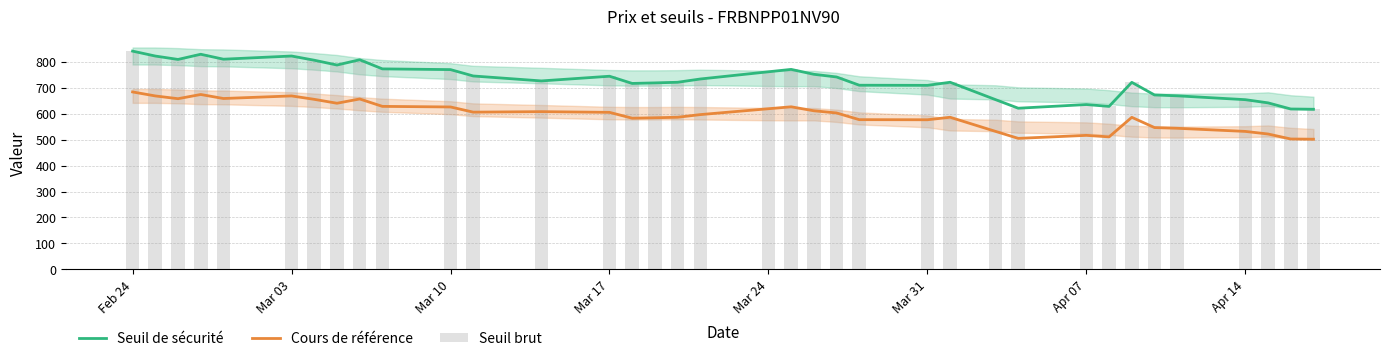

What is the value of the Seuil brut bar at the 13th from the left?

726.0